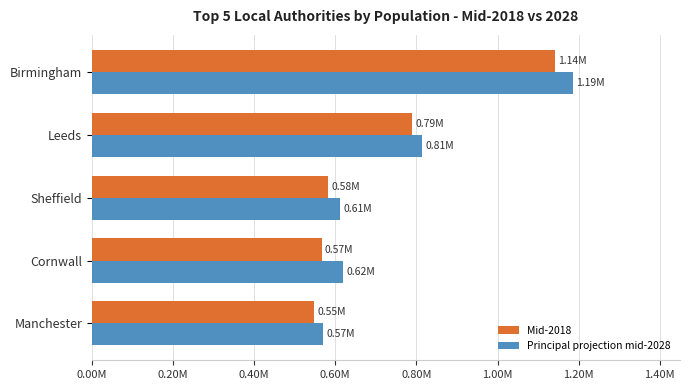

What are all the series names shown in the legend?

Mid-2018, Principal projection mid-2028